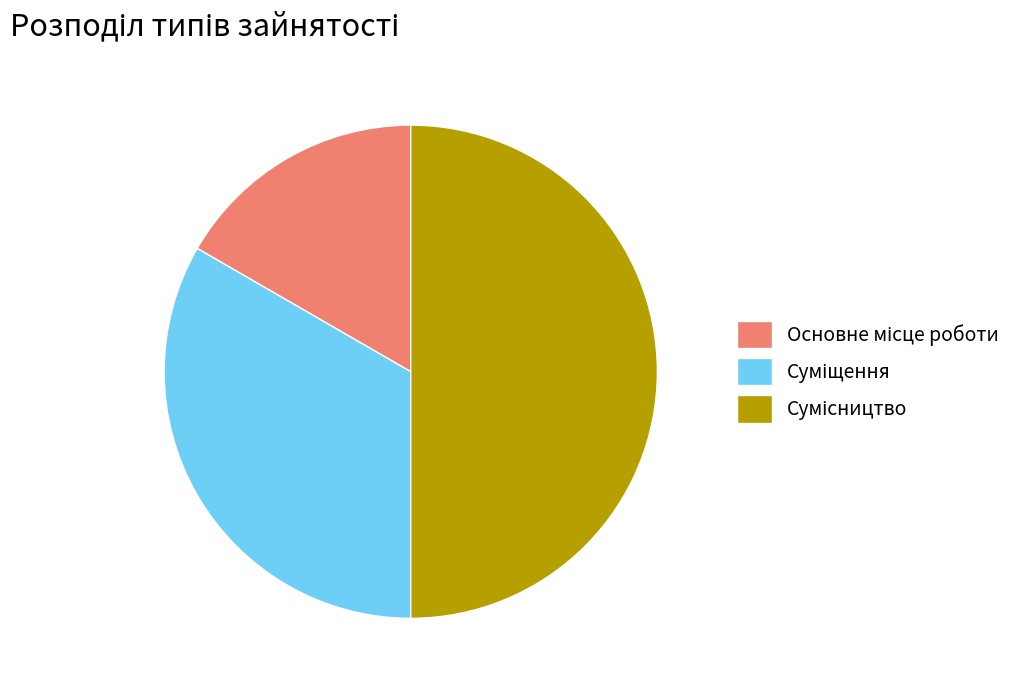

How many segments does this pie chart have?

3